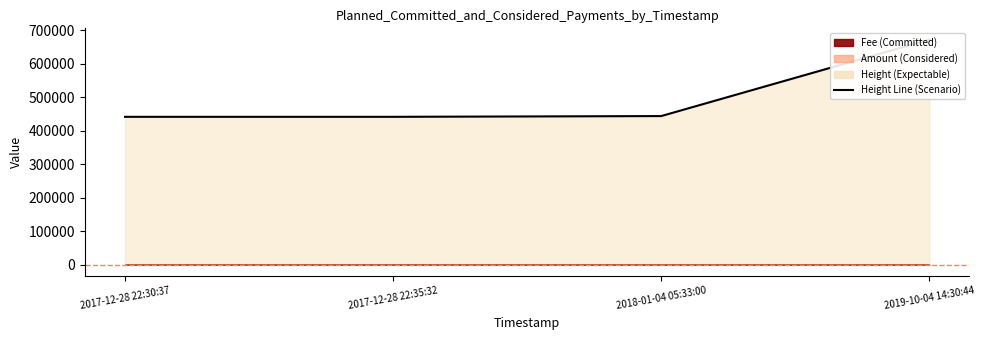

At which label does the data first exceed 443648?

2019-10-04 14:30:44